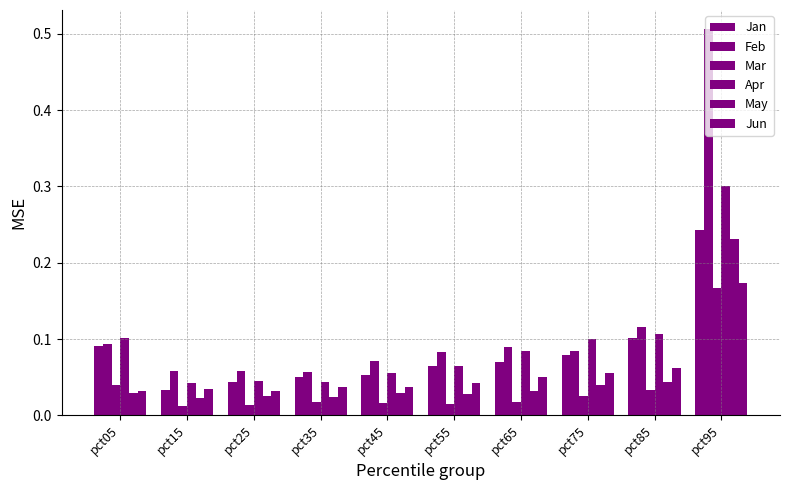

The value of Jun at pct65 is 0.1. True or false?

True